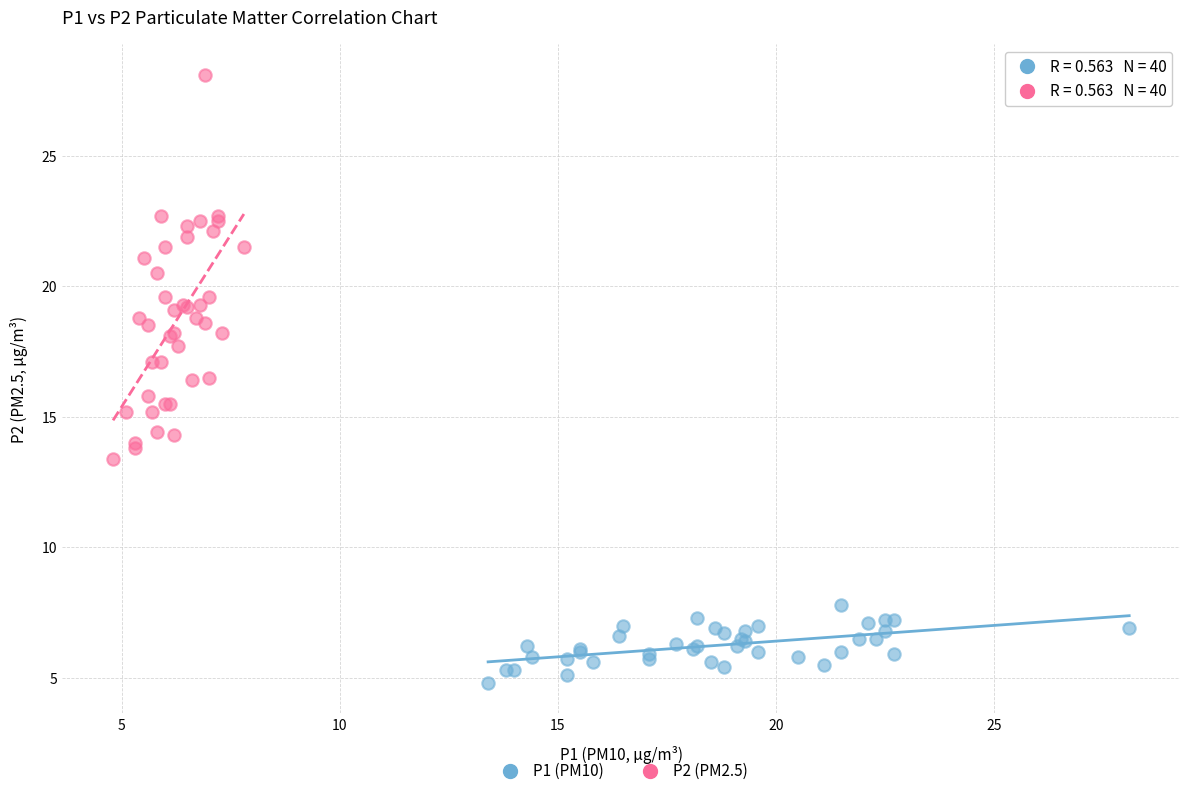

Which series contains the lowest Y value?

P1 (PM10)